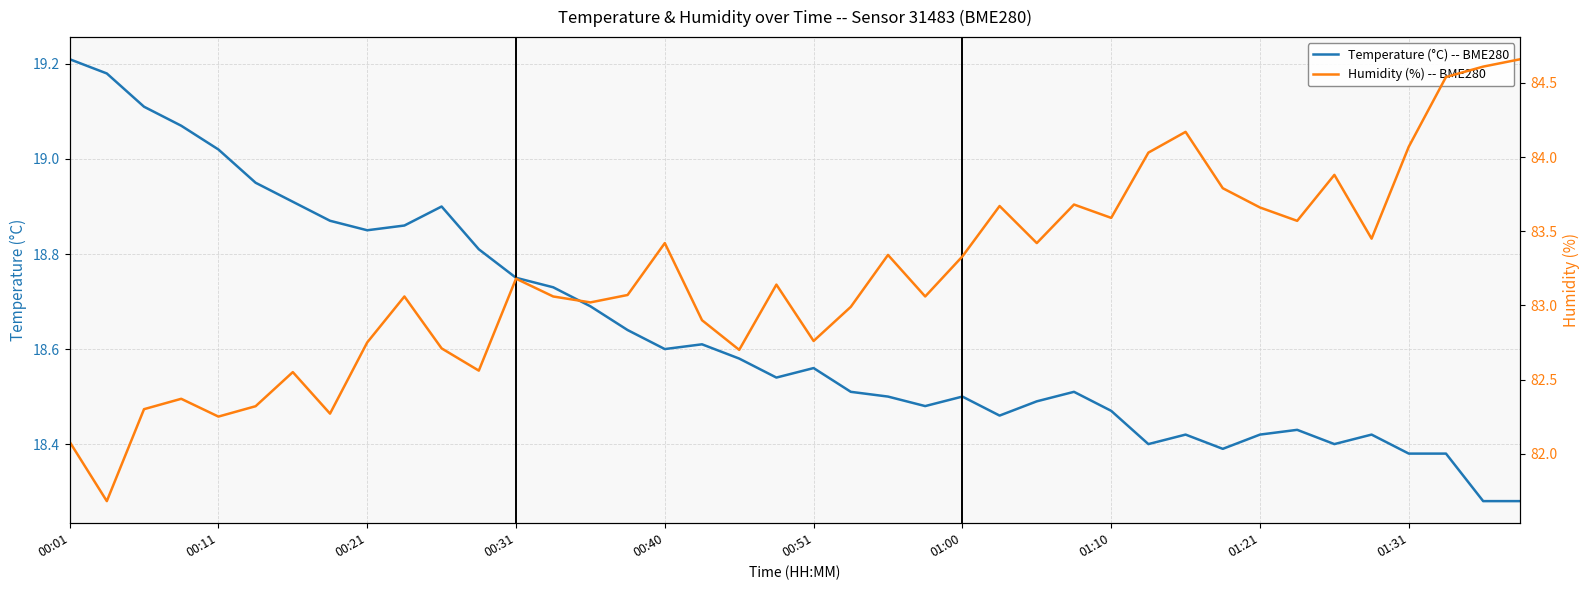

What position from the right is 35?

5